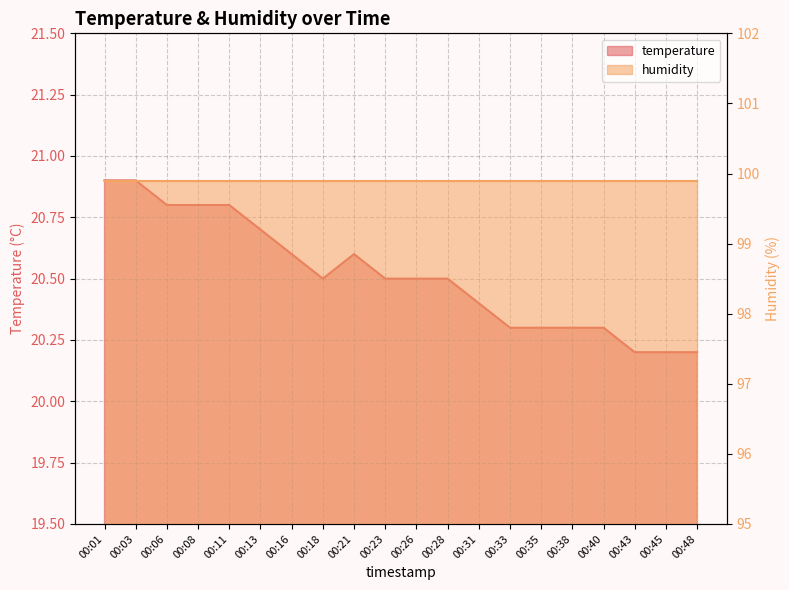

What is the average value?

20.5